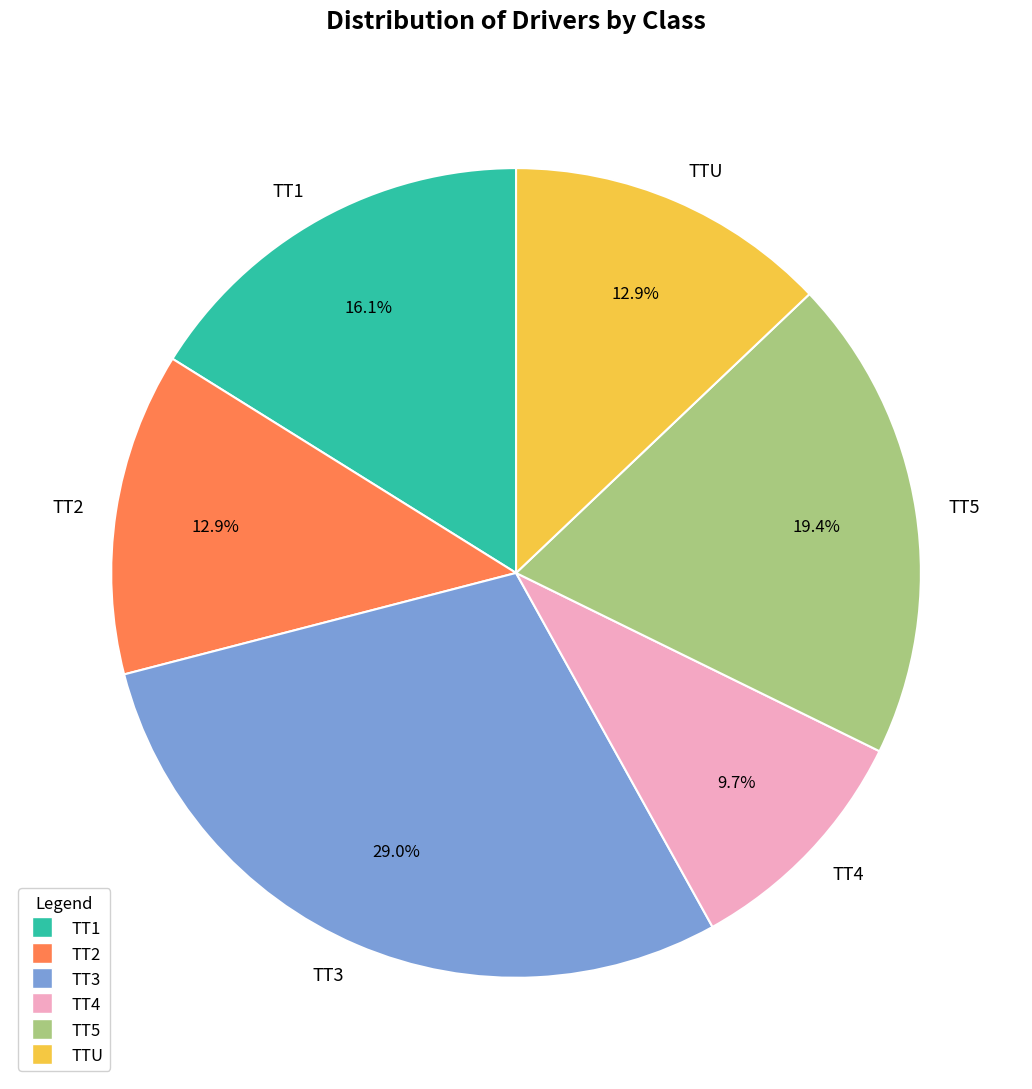

What is the largest slice in the pie chart?

TT3